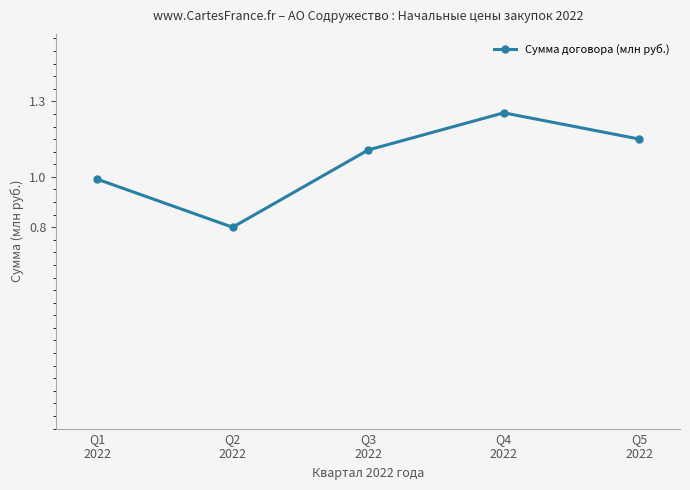

Where is the first local minimum?

Q2
2022